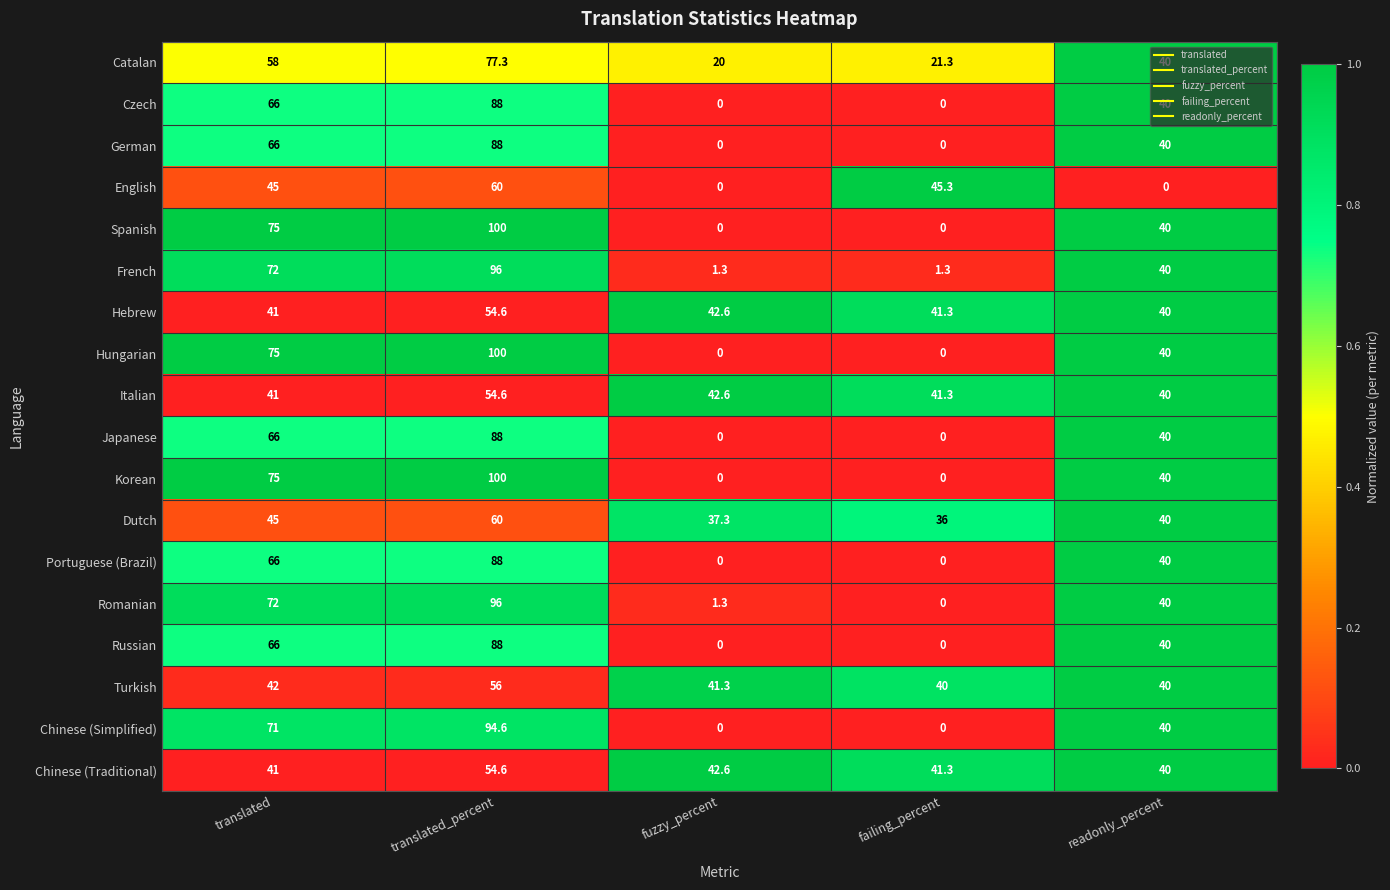

Which label corresponds to the largest value in the chart?

translated_percent